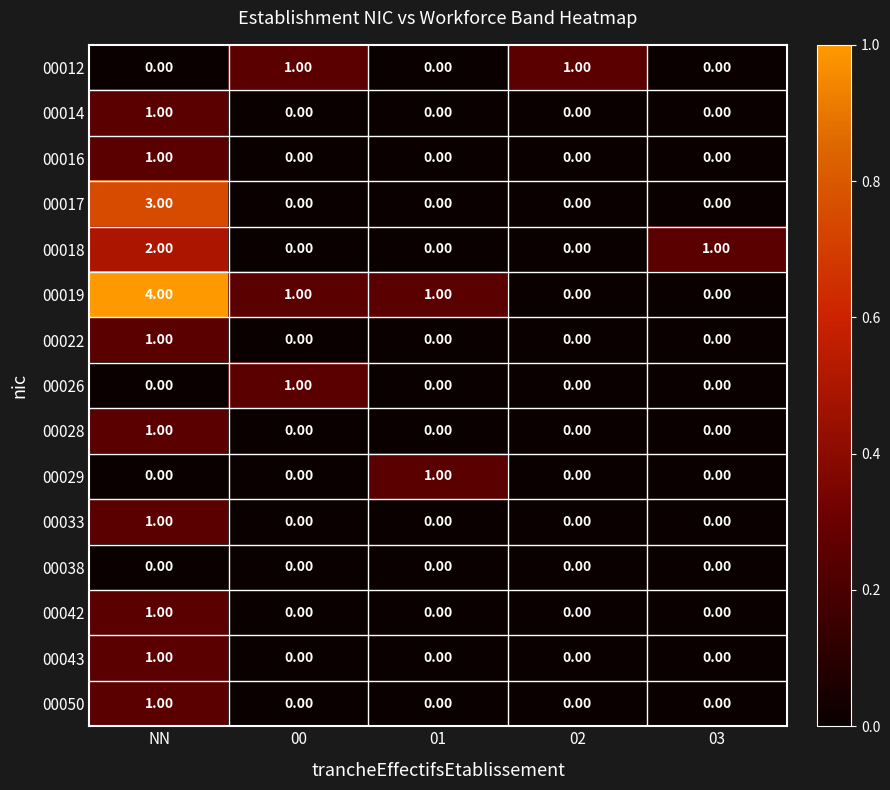

Which series has the largest total across all categories?

00019